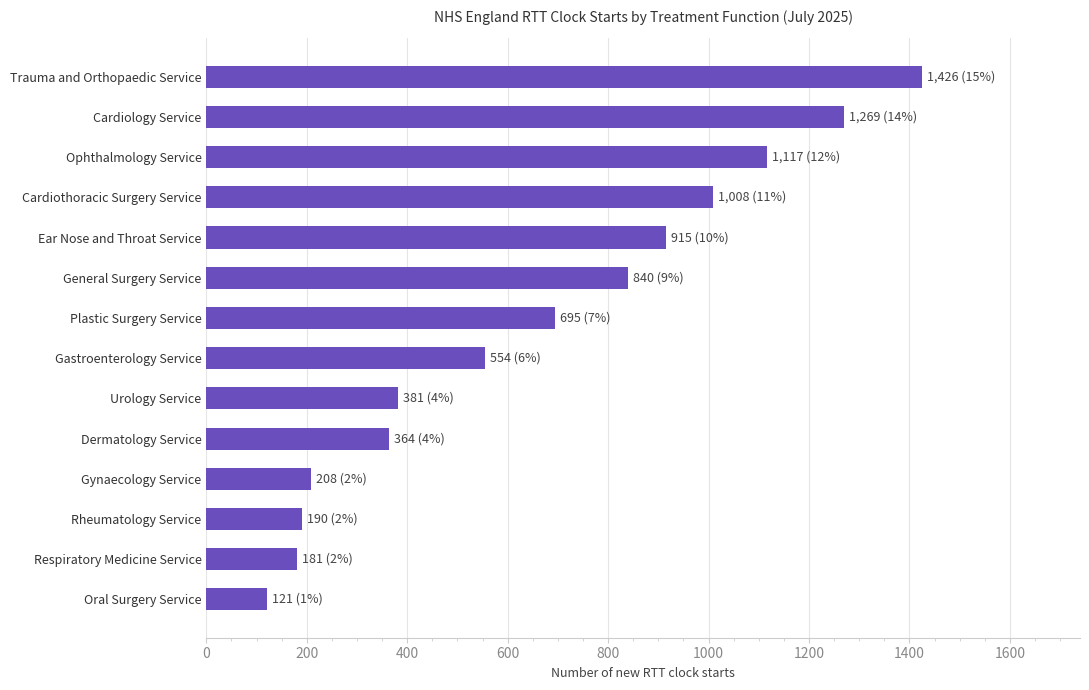

Which has a higher value, General Surgery Service or Gynaecology Service?

General Surgery Service